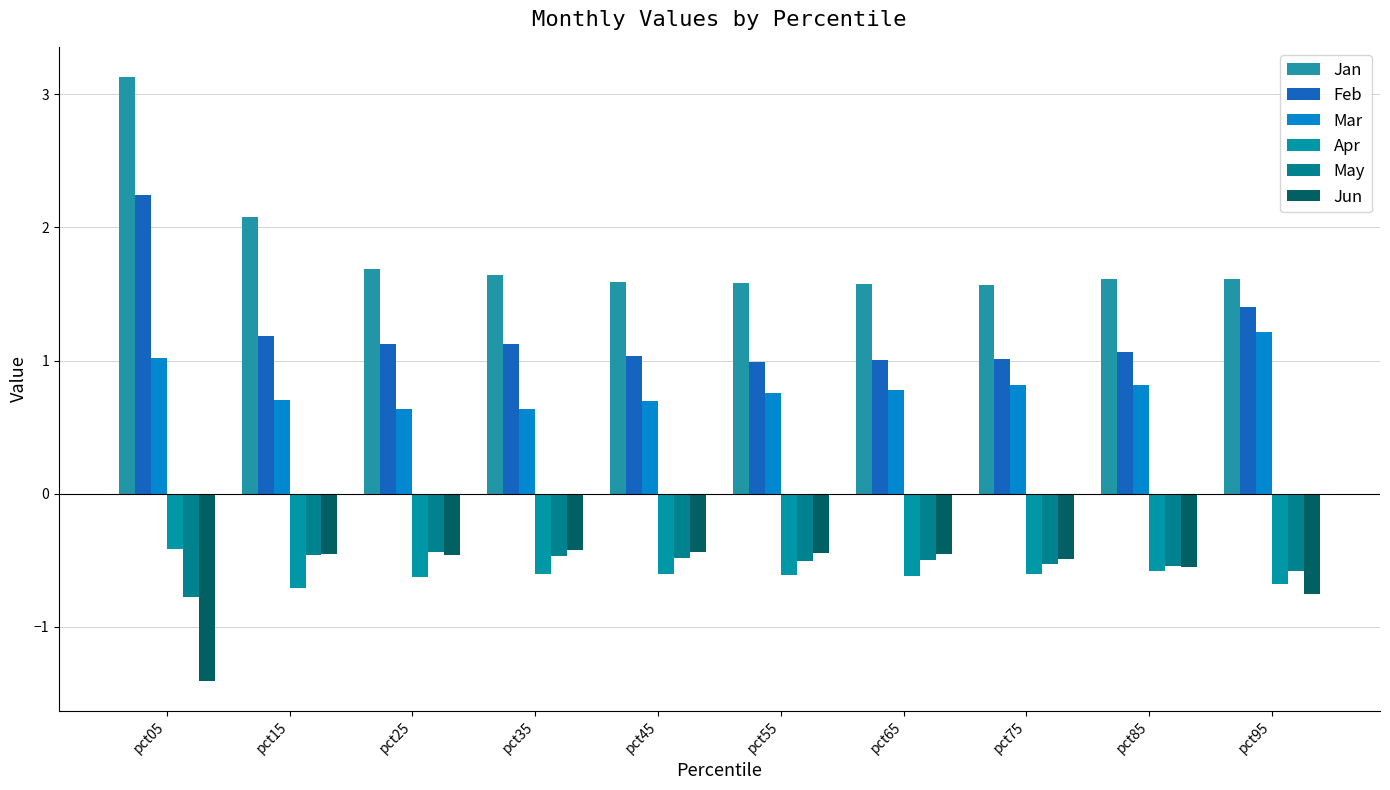

What is the approximate value of Apr at pct75?

-0.6